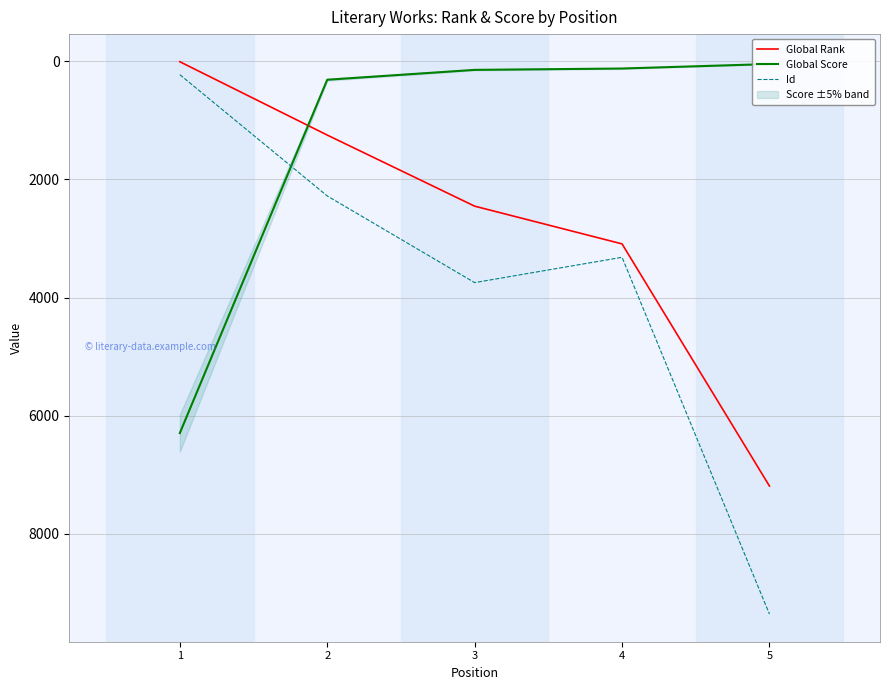

What is the value of the Global Rank point at the 1st from the left?

6